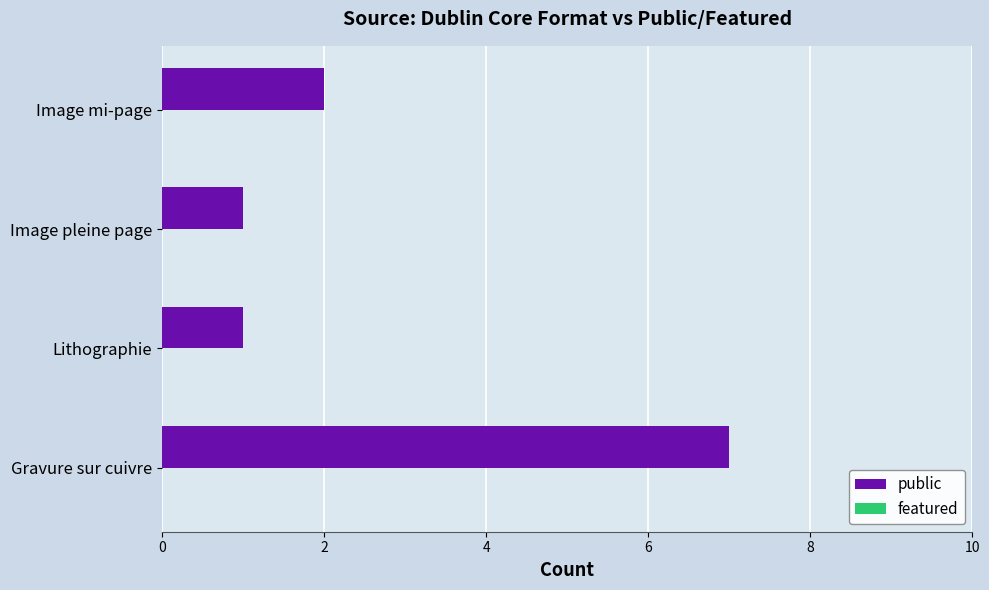

Reading bottom to top, list all the values displayed in this chart.

Gravure sur cuivre=7	Lithographie=1	Image pleine page=1	Image mi-page=2